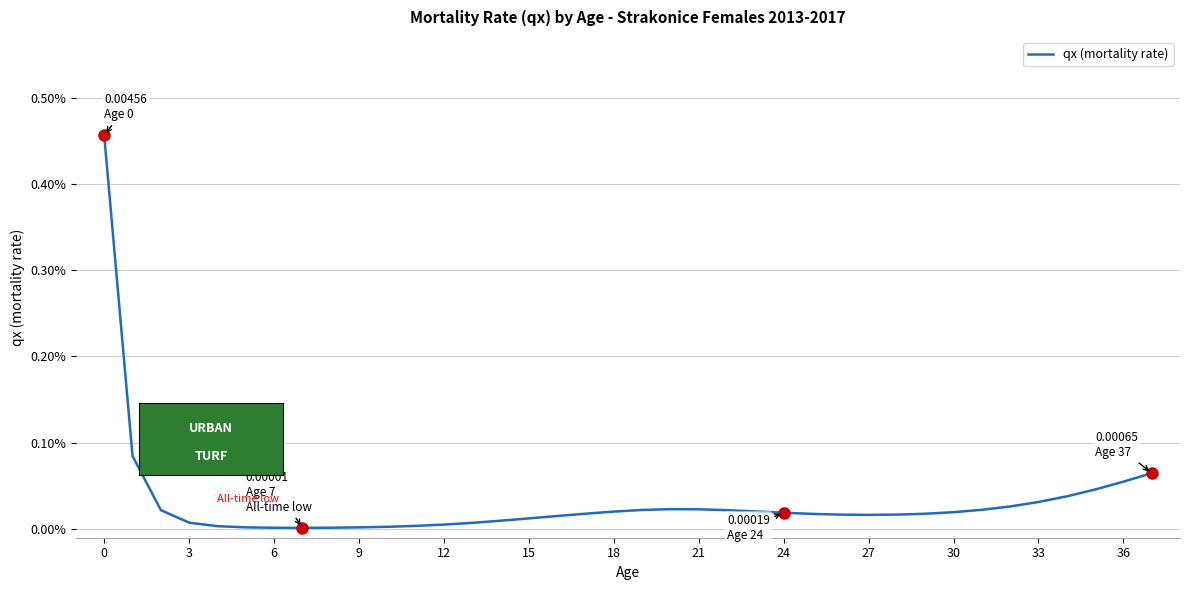

How many points are lower than both their immediate neighbors (excluding endpoints)?

2